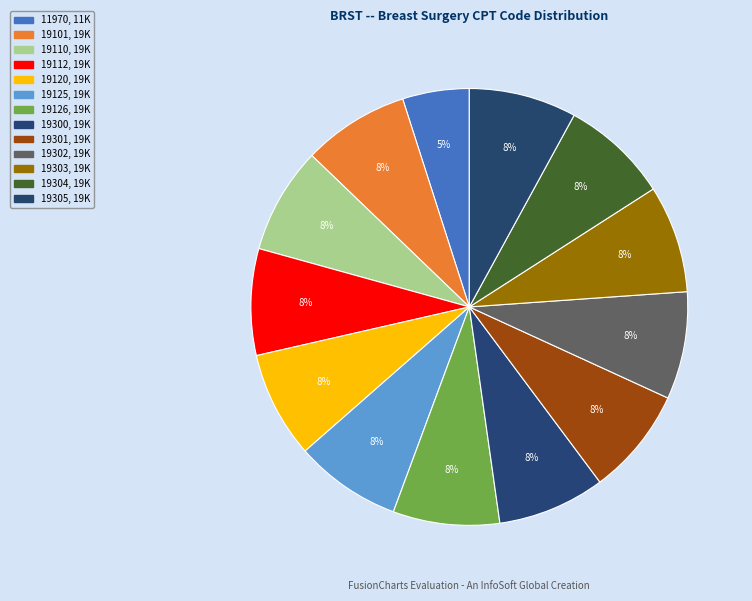

Count the number of slices in the pie.

13